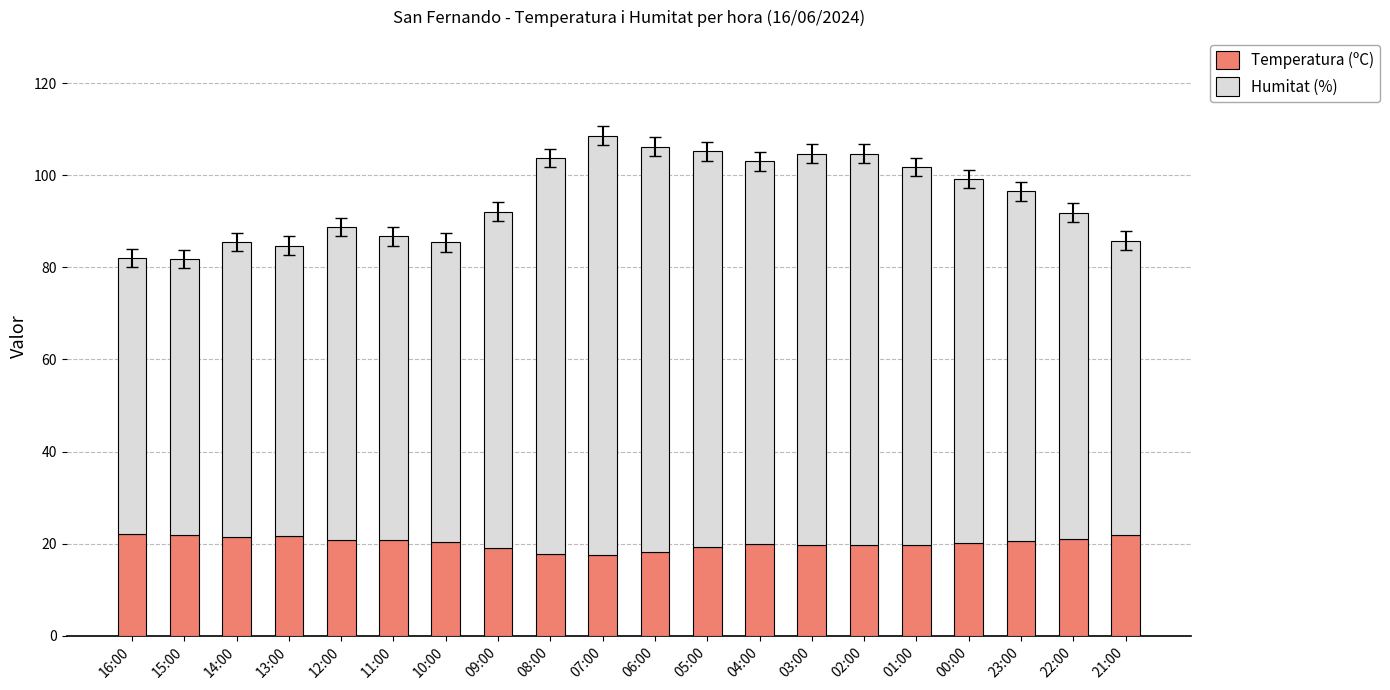

What is the value of the Temperatura (ºC) bar at the 9th from the left?

17.8